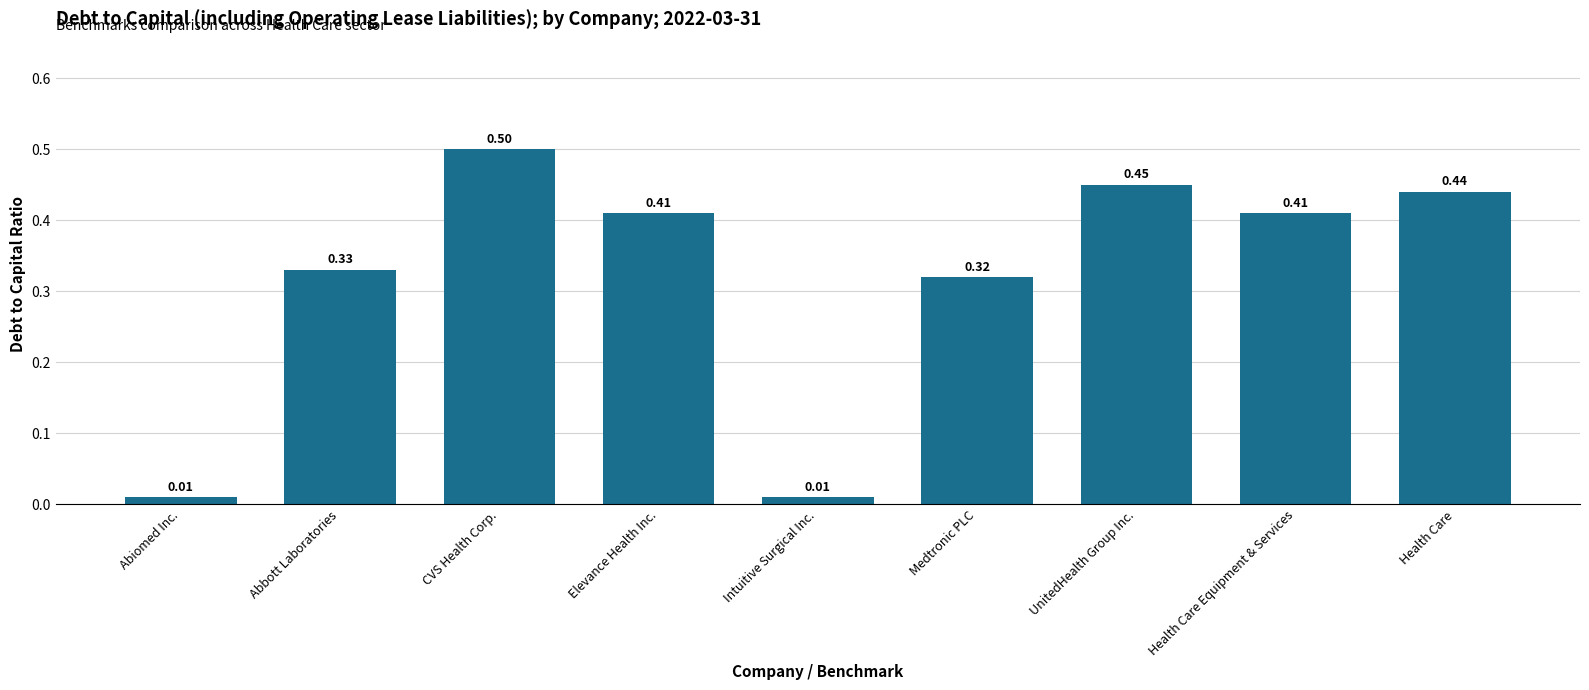

Which has a higher value, CVS Health Corp. or Abbott Laboratories?

CVS Health Corp.